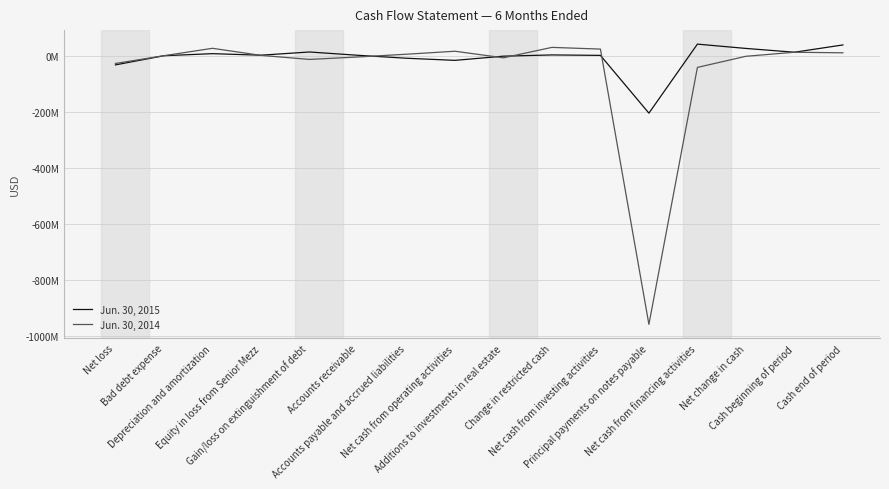

How many times do Jun. 30, 2015 and Jun. 30, 2014 cross each other?

5